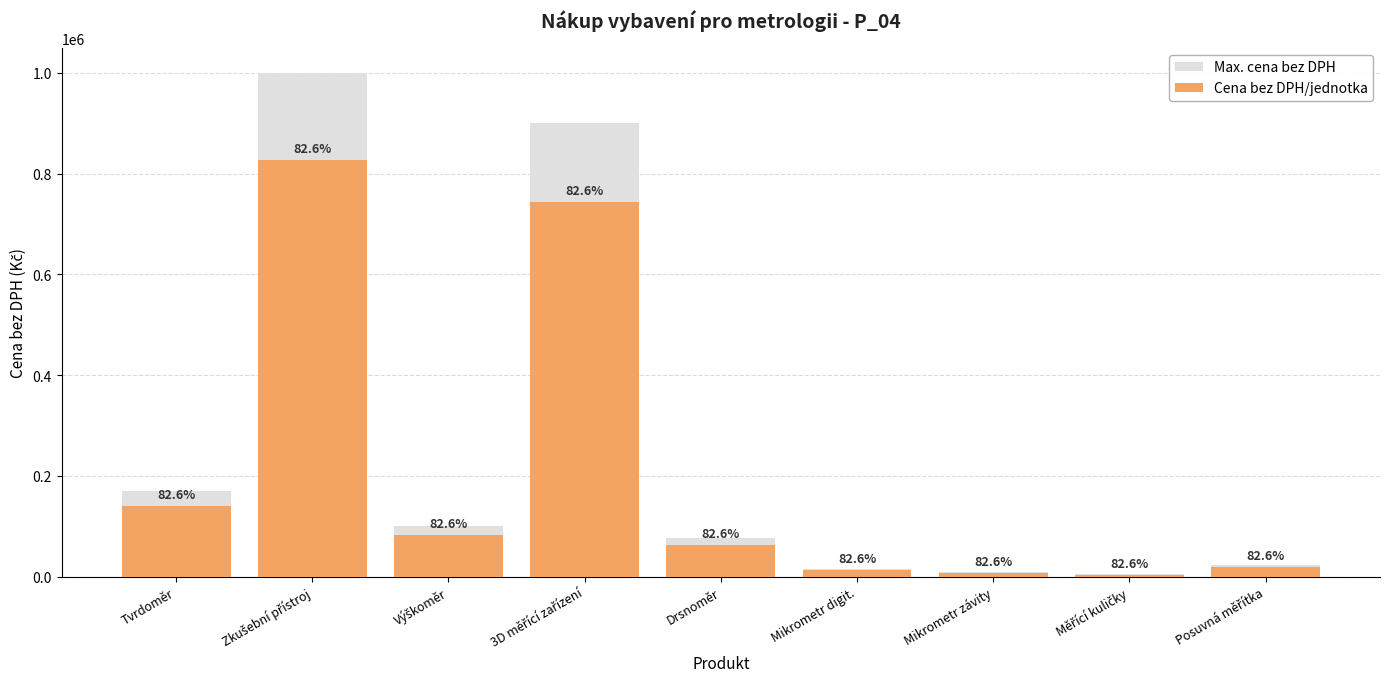

What is the difference between the highest and lowest values at Tvrdoměr?

29504.1